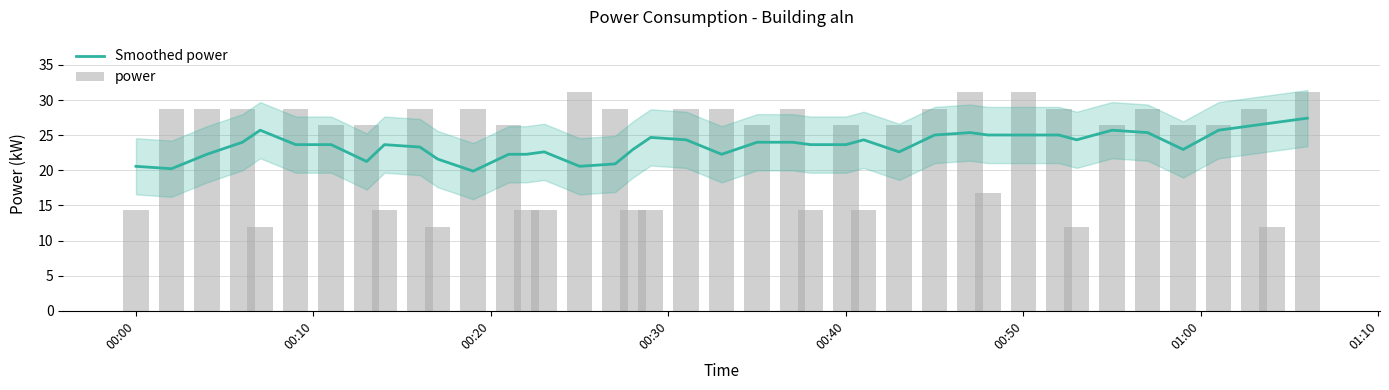

What is the maximum value for Smoothed power?

27.4